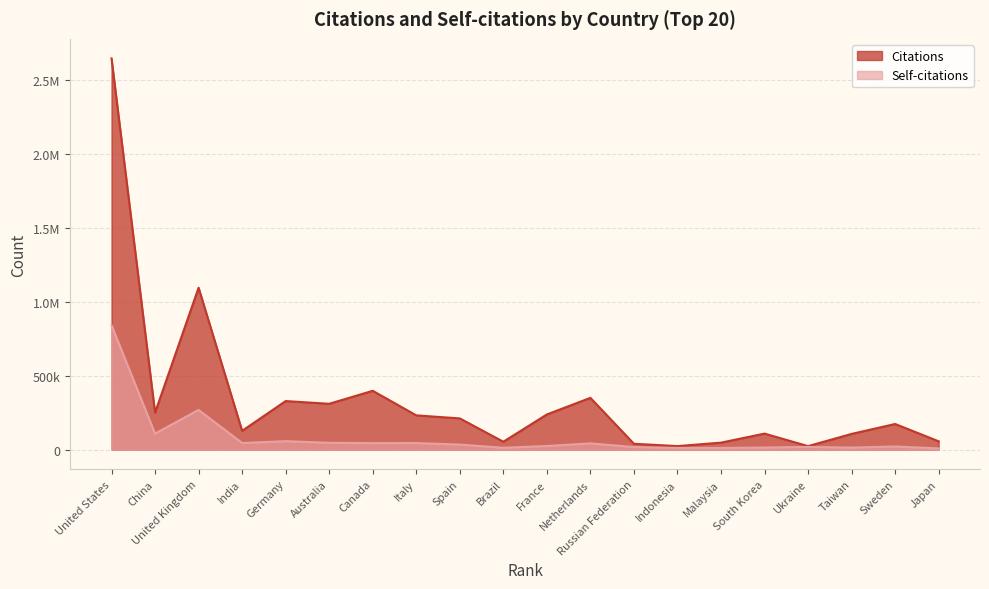

What is the label of the 15th point from the left?

Malaysia